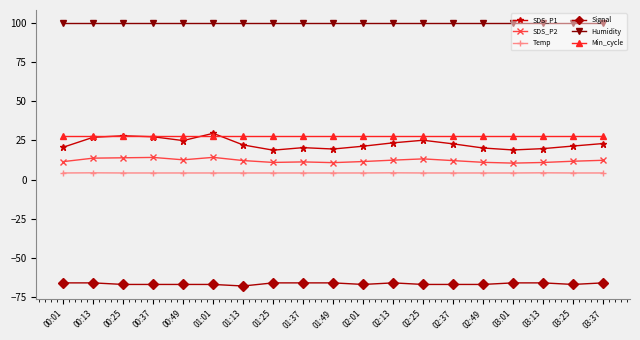

True or false: SDS_P2 and SDS_P1 intersect in this chart.

False